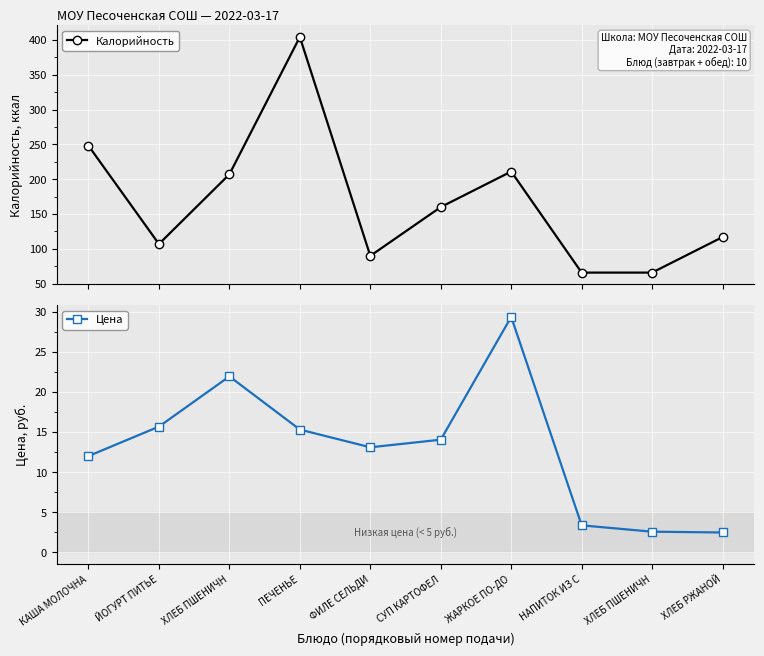

True or false: Цена and Калорийность cross at least once.

False